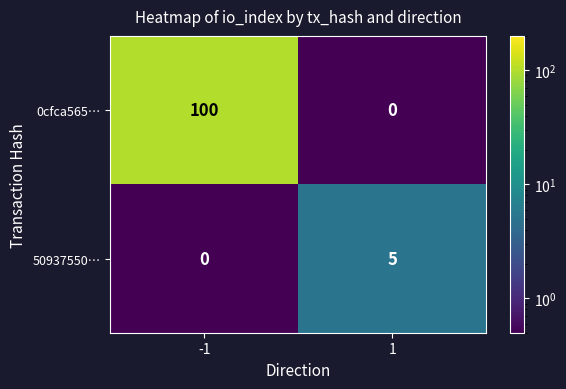

What is the sum of all 50937550… values?

5